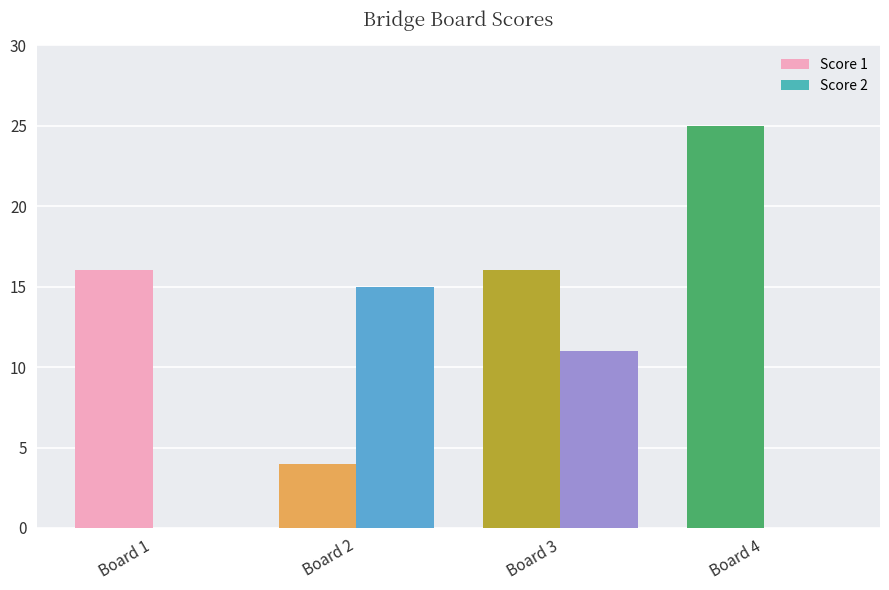

The value of Score 2 at Board 3 is 11. True or false?

True